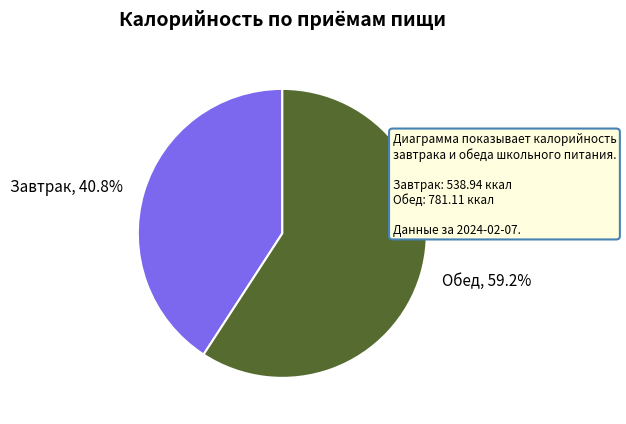

To the nearest percent, what is the difference between the largest and smallest slice percentages?

18%